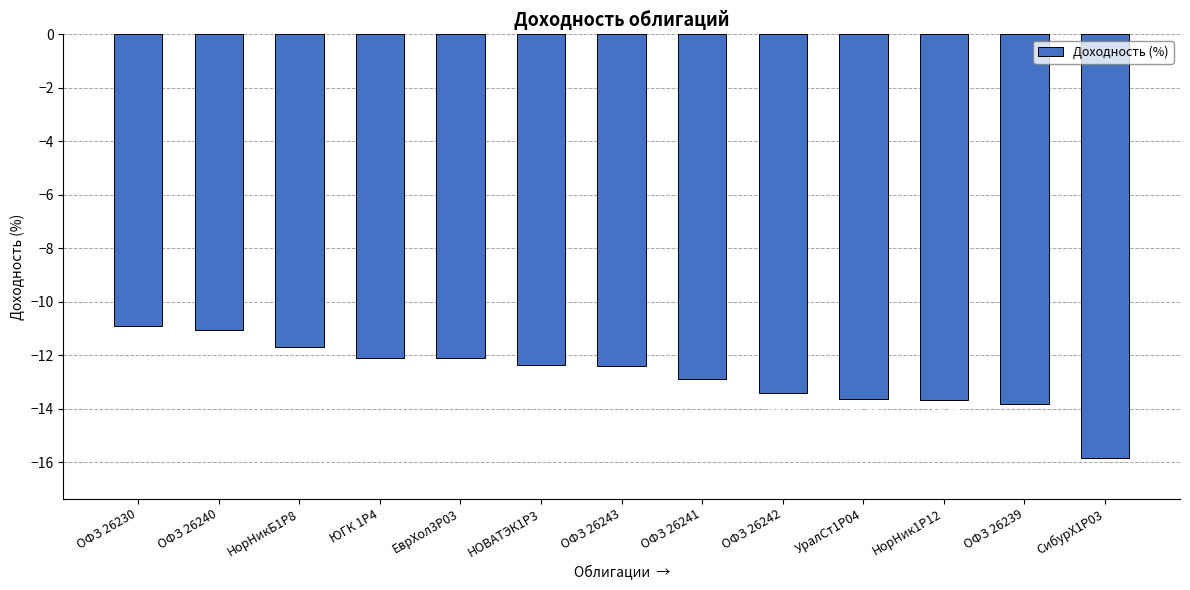

What is the label of the 4th bar from the right?

УралСт1Р04